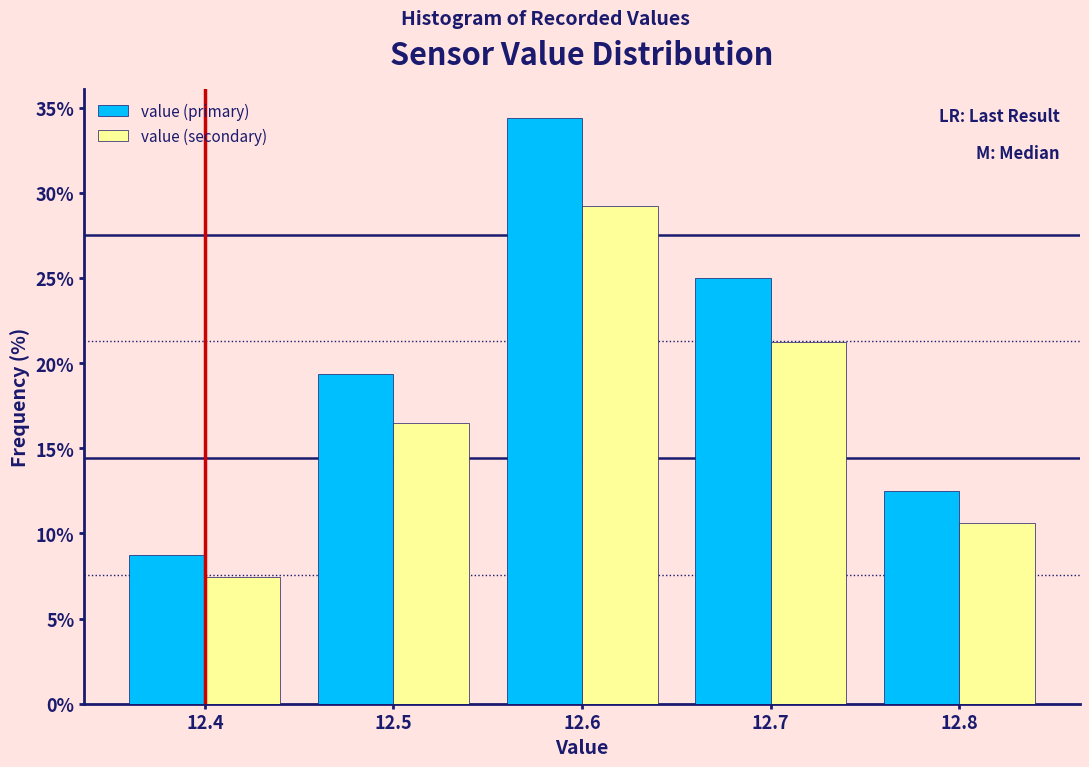

Reading left to right, transcribe this chart: for each range on the x-axis, give the height of each series' bar. The values are not printed on the chart, so give them approximately, as read against the axis.

12.35 to 12.45: value (primary)=9.0	value (secondary)=7.5
12.45 to 12.55: value (primary)=19.5	value (secondary)=16.5
12.55 to 12.65: value (primary)=34.5	value (secondary)=29.0
12.65 to 12.75: value (primary)=25.0	value (secondary)=21.5
12.75 to 12.85: value (primary)=12.5	value (secondary)=10.5